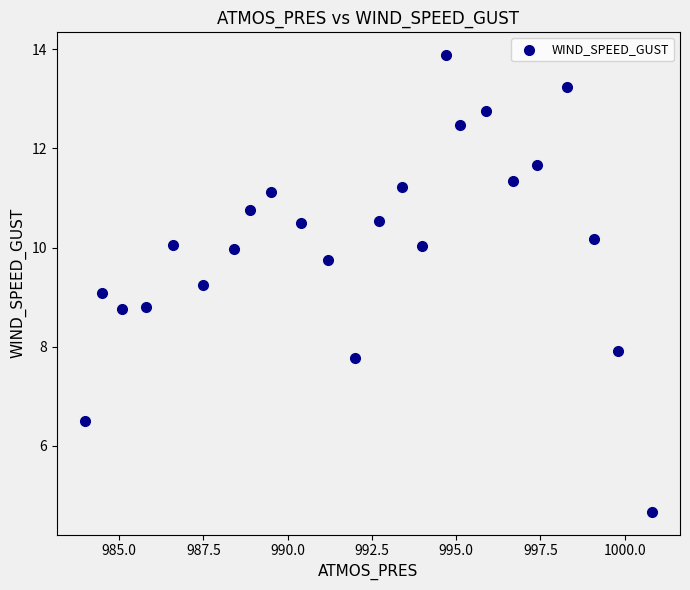

What is the range of X values (max minus min)?

16.8